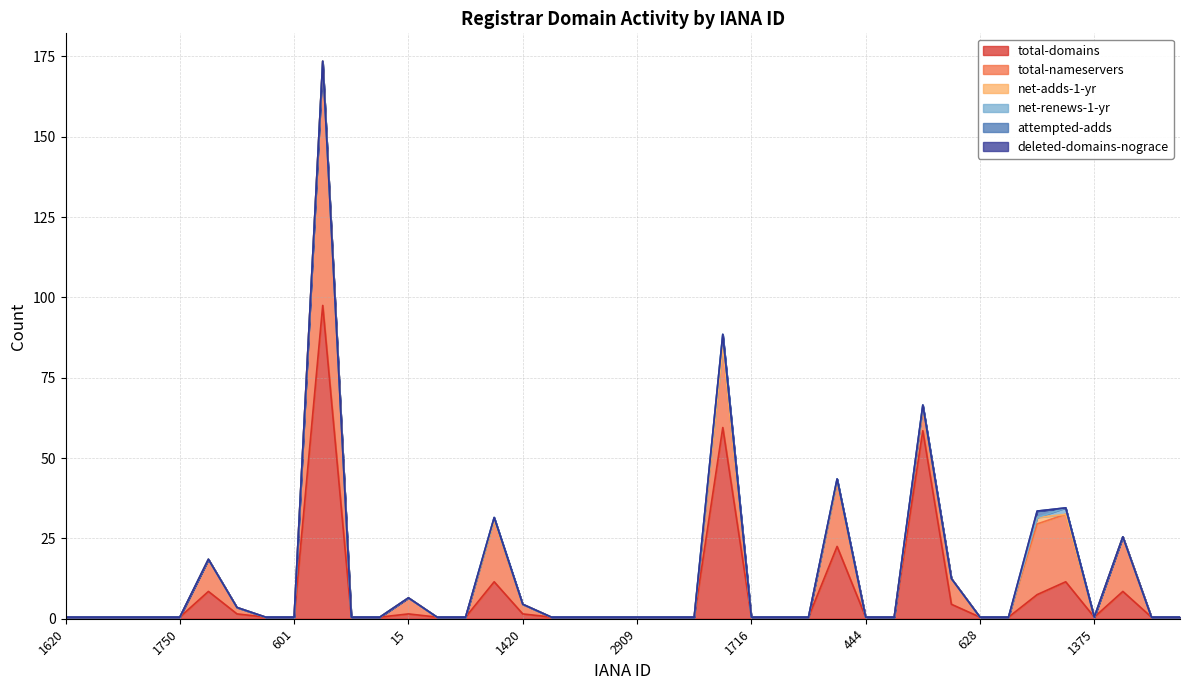

The value of total-nameservers at 1659 is 25. True or false?

True